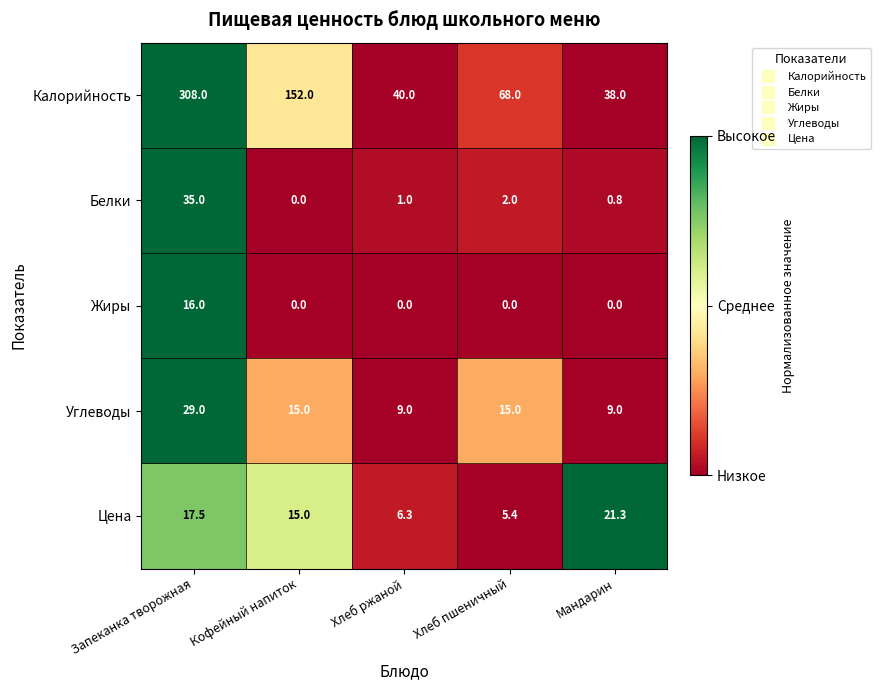

Which label corresponds to the largest value in the chart?

Запеканка творожная